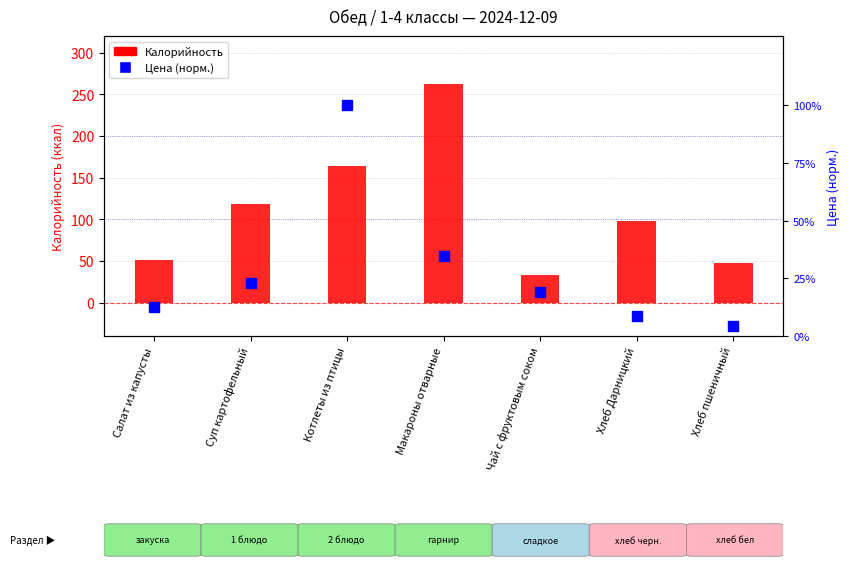

What is the total value across all series at Хлеб Дарницкий?

98.1